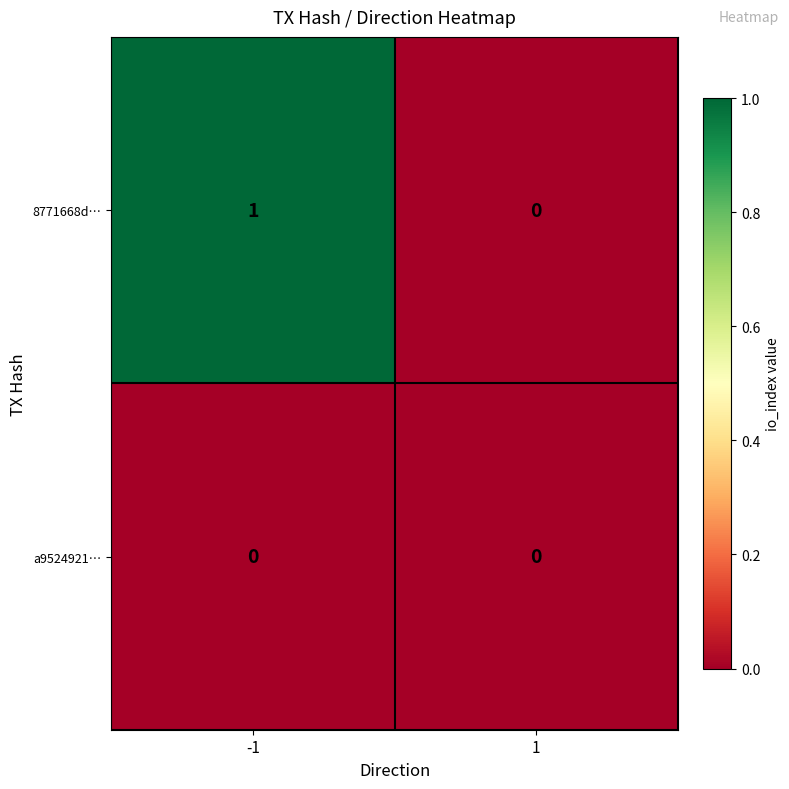

Which series has the largest range (max minus min)?

8771668d…